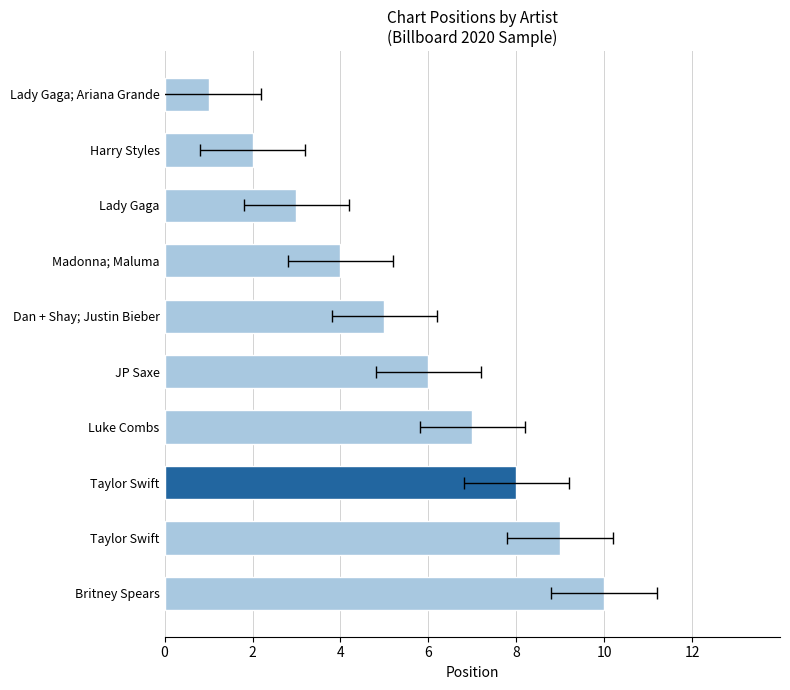

What value does the data have at Taylor Swift?

8